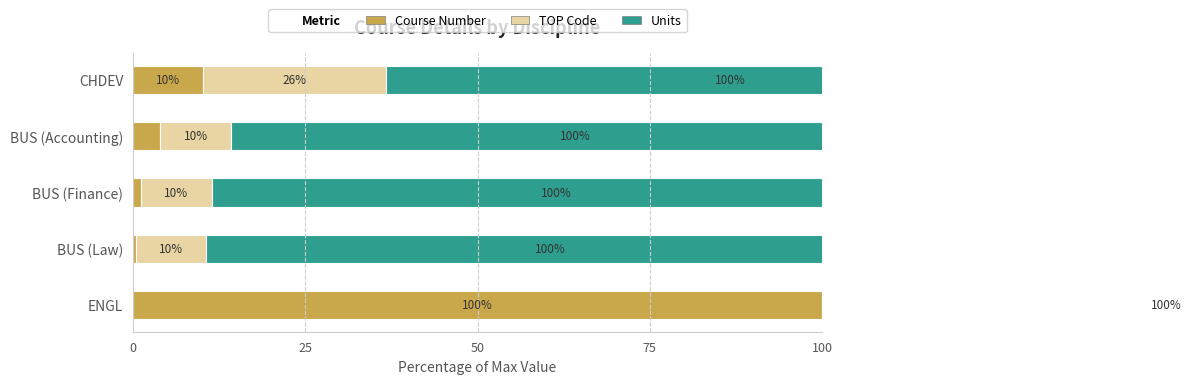

Between 25 and 75, which is larger?

75